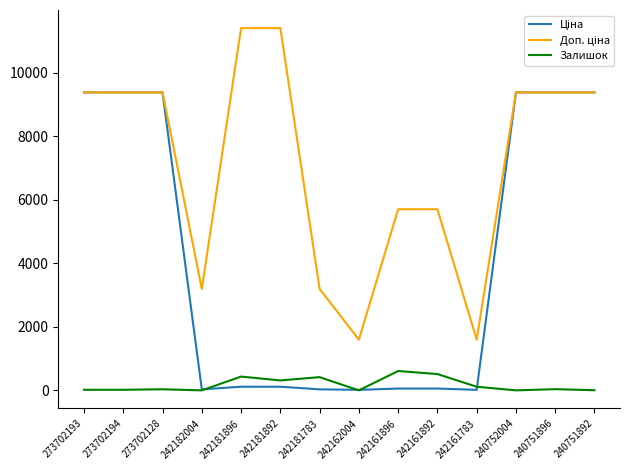

What is the average value of the Залишок series?

179.4